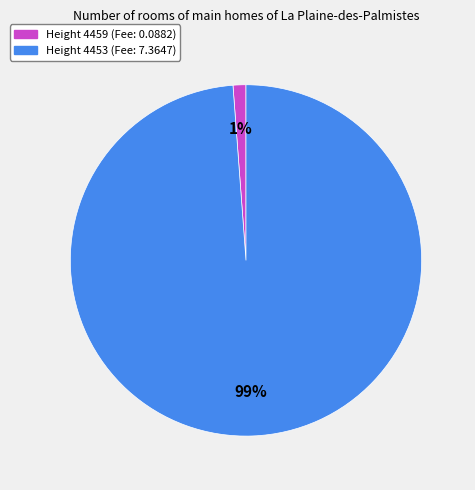

To the nearest percent, what is the difference between the largest and smallest slice percentages?

98%